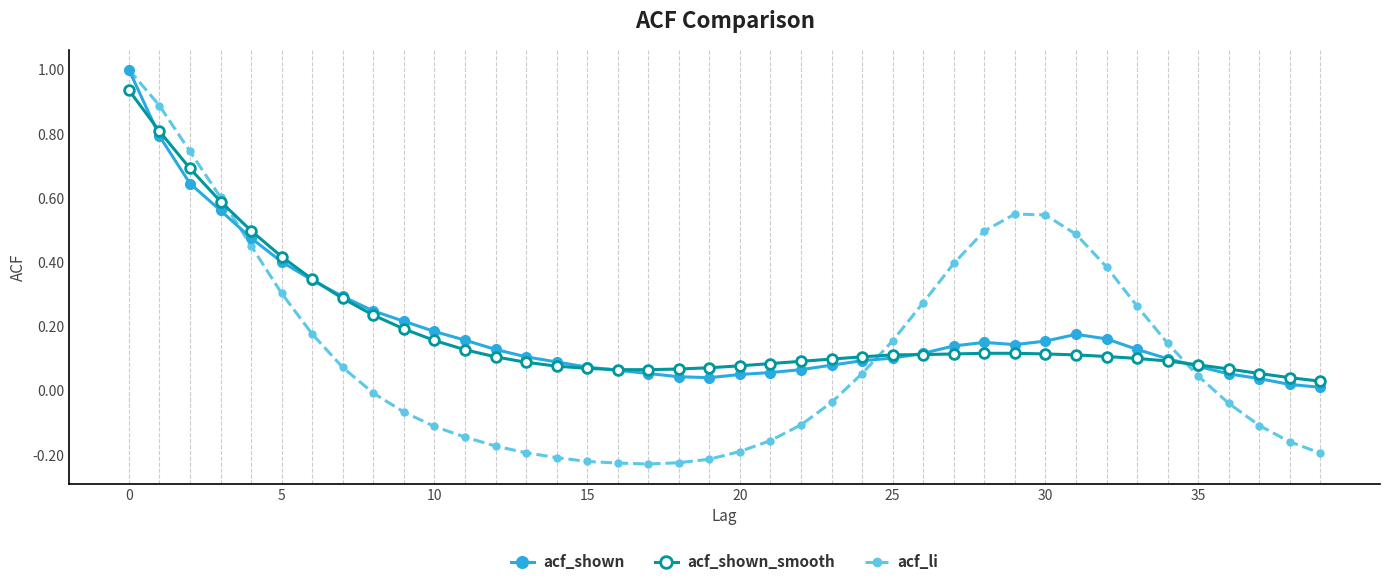

True or false: acf_shown has more than 1 points higher than both neighbors.

True